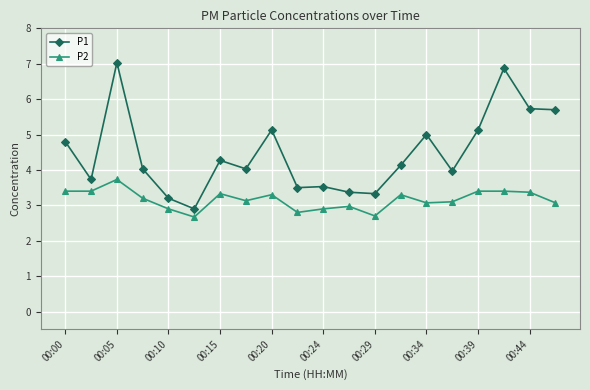

True or false: P2 and P1 intersect in this chart.

False